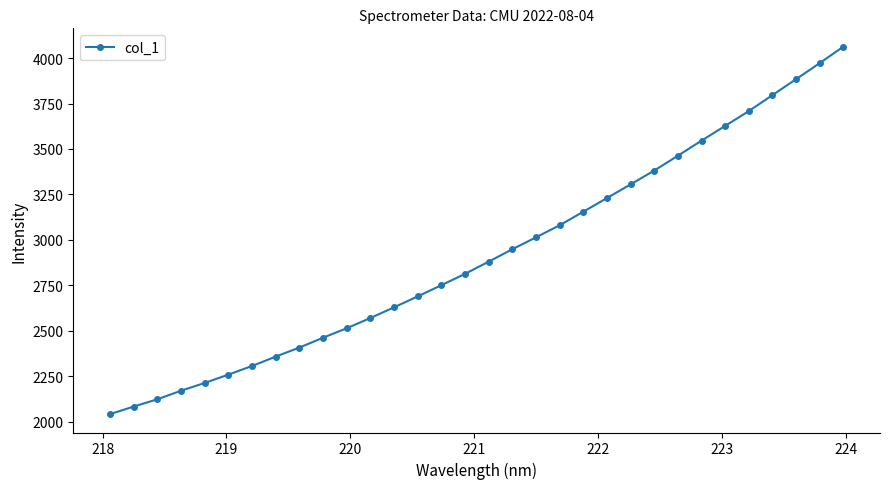

Is this an area chart (filled region under the line)?

No